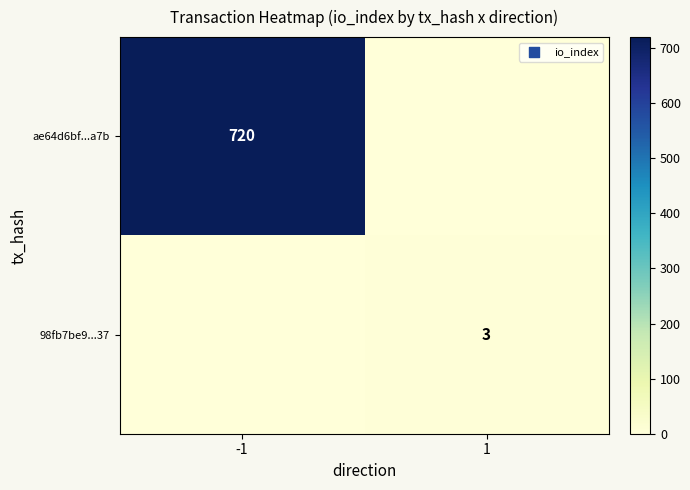

True or false: 98fb7be9...37 has a value of 4 at 1.

False